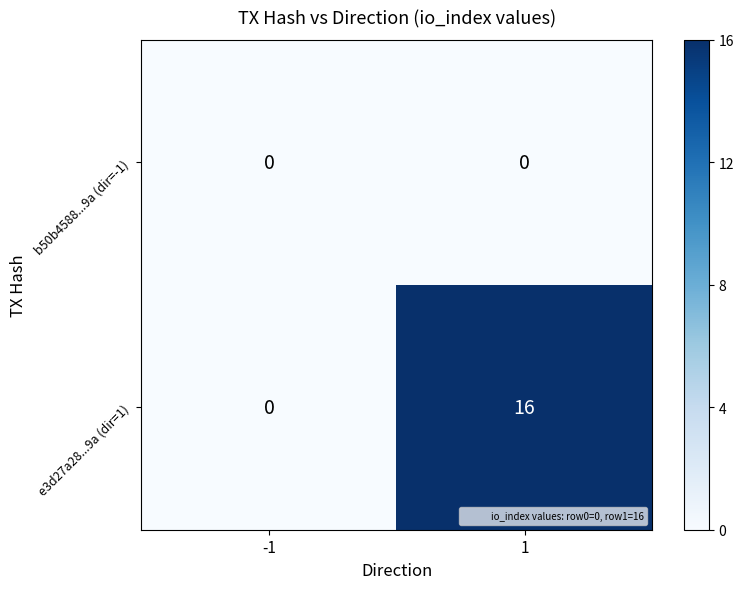

Rank the series at 1 from highest to lowest value.

e3d27a28...9a (dir=1), b50b4588...9a (dir=-1)